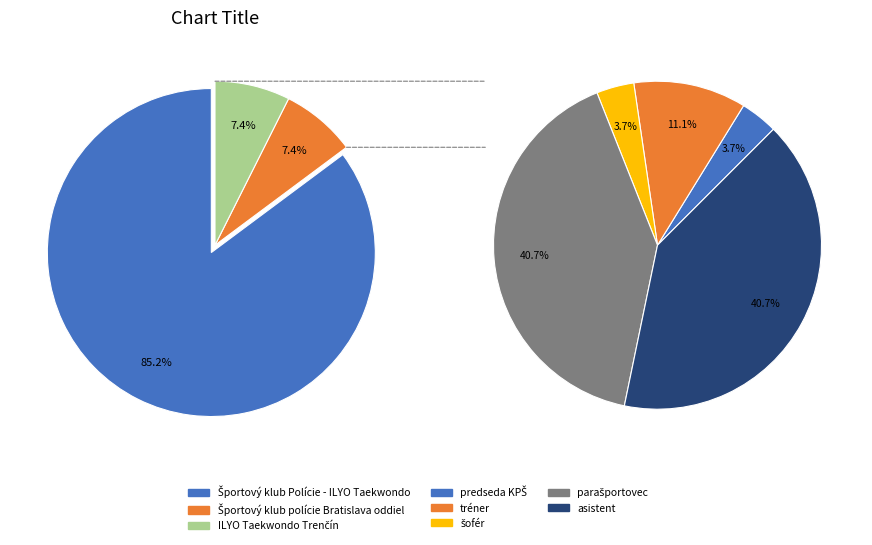

What percentage is the Športový klub Polície - ILYO Taekwondo slice, to the nearest percent?

85%